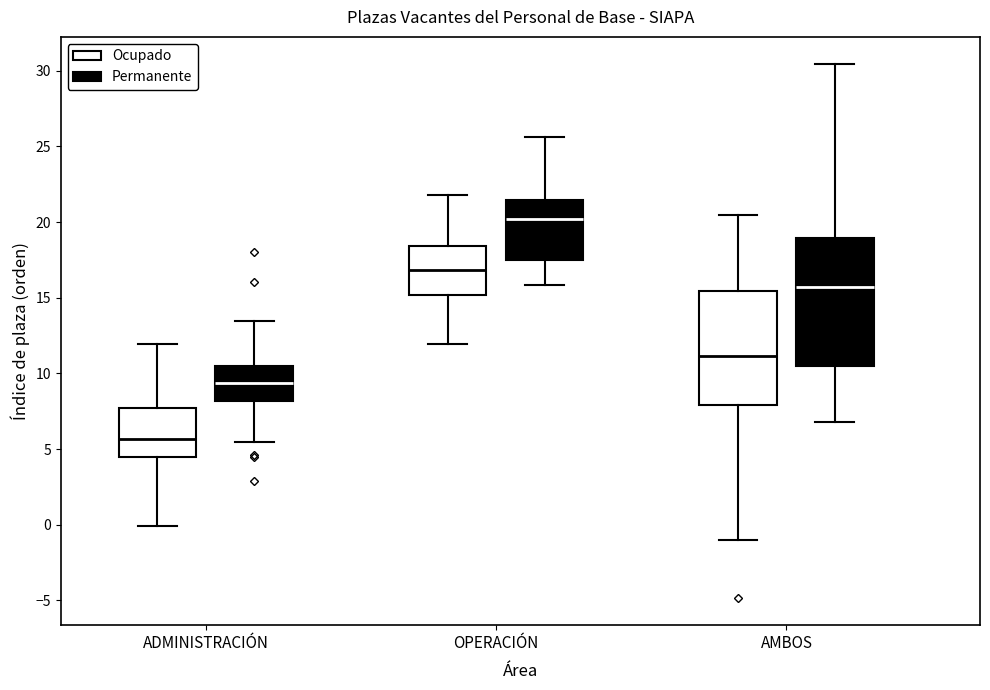

Reading left to right, transcribe this box plot: for each box, give where its median line is, the range the box spans, and where its two whiskers end, as read against the y-axis. The values are not printed on the chart, so give them approximately, as read against the axis.

ADMINISTRACIÓN (Ocupado): median 5.5, box 4.5 to 7.5, whiskers 0.0 to 12.0
ADMINISTRACIÓN (Permanente): median 9.5, box 8.0 to 10.5, whiskers 5.5 to 13.5
OPERACIÓN (Ocupado): median 17.0, box 15.0 to 18.5, whiskers 12.0 to 22.0
OPERACIÓN (Permanente): median 20.0, box 17.5 to 21.5, whiskers 16.0 to 25.5
AMBOS (Ocupado): median 11.0, box 8.0 to 15.5, whiskers -1.0 to 20.5
AMBOS (Permanente): median 15.5, box 10.5 to 19.0, whiskers 7.0 to 30.5